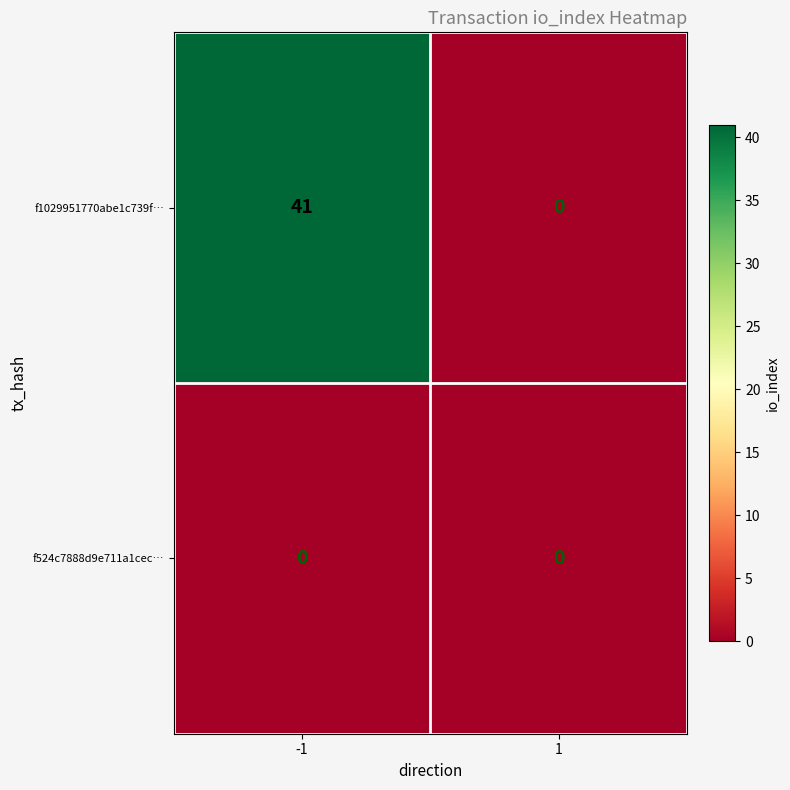

Reading left to right, extract all data points from this chart.

f1029951770abe1c739f…: 41	0
f524c7888d9e711a1cec…: 0	0